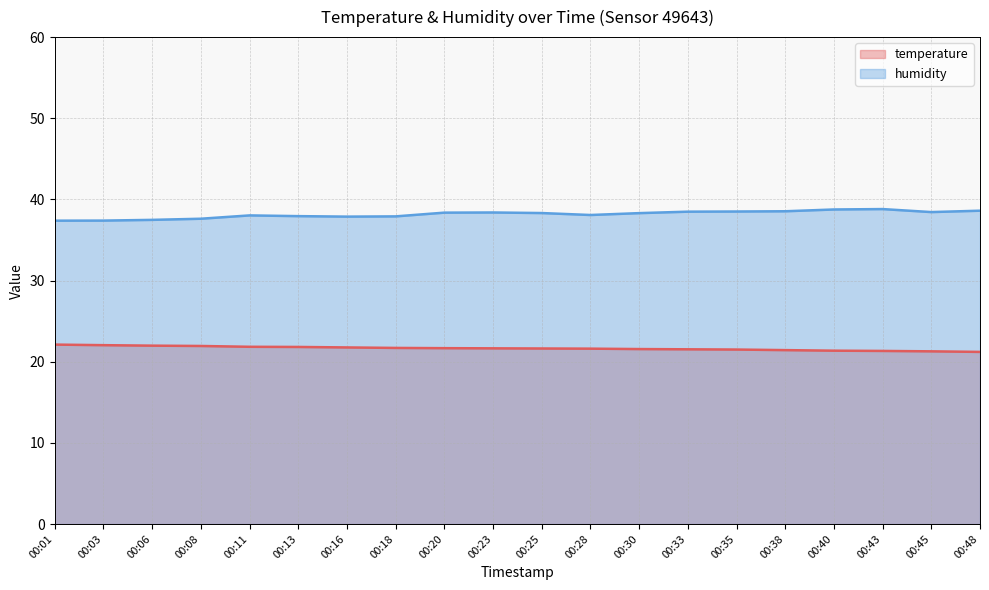

What is the difference between the humidity values at 00:45 and 00:30?

0.1